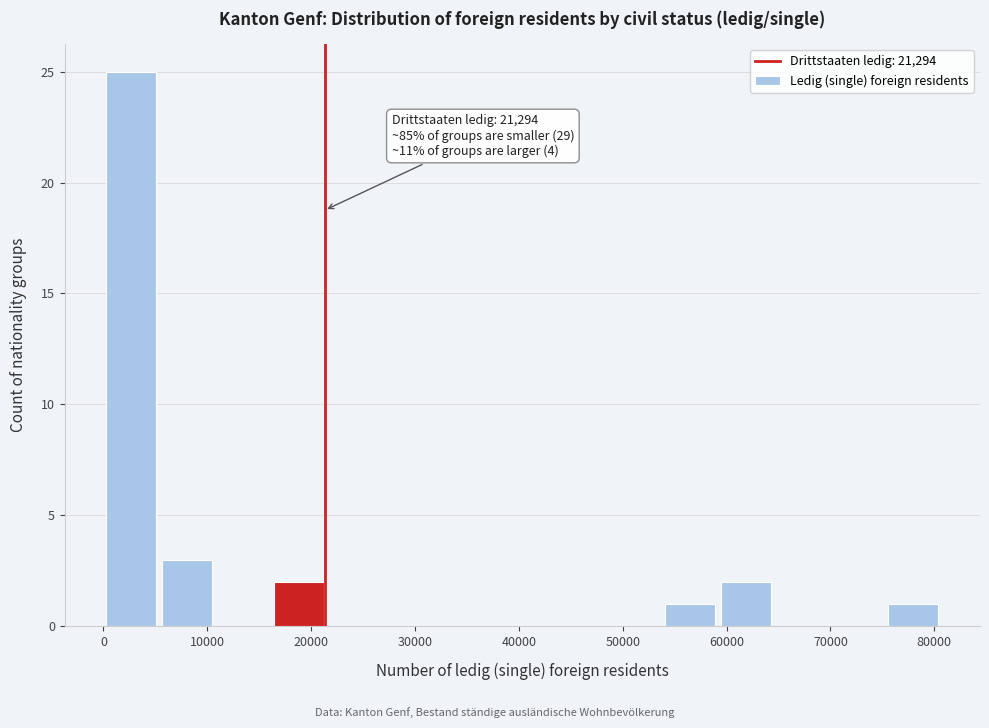

Over which range of the x-axis is the bar tallest?

0 to 5000